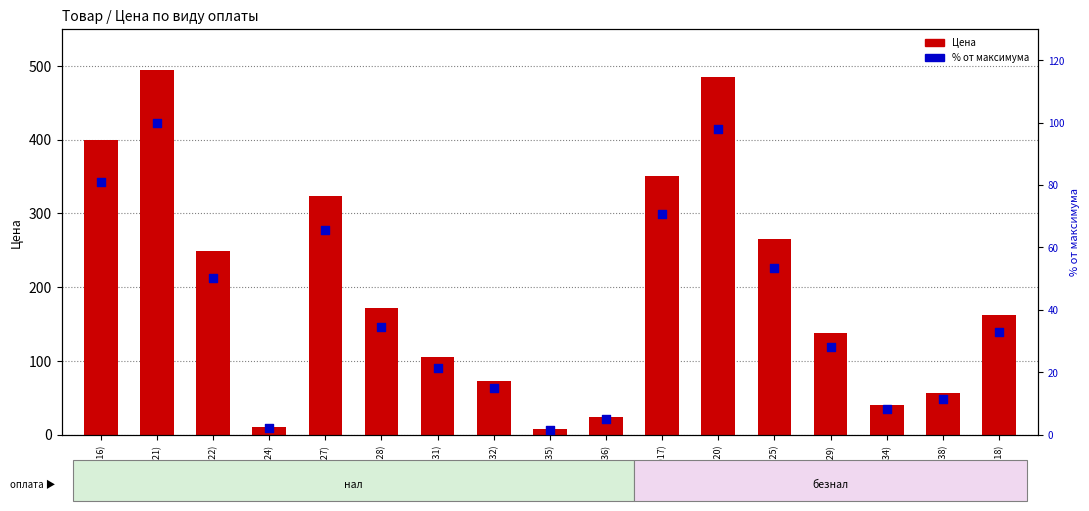

Which series contains the highest Y value?

Цена